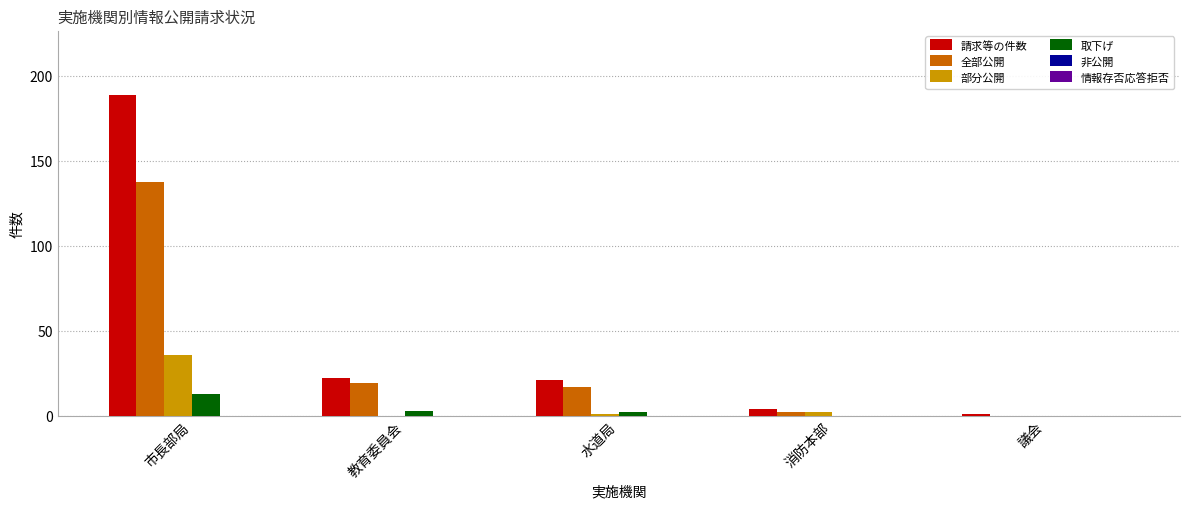

Between 市長部局 and 消防本部, which series saw the biggest shift?

請求等の件数